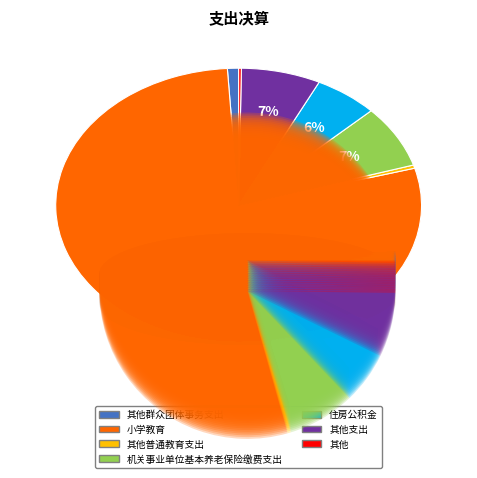

How much of the chart is everything except 其他支出?

93.0%